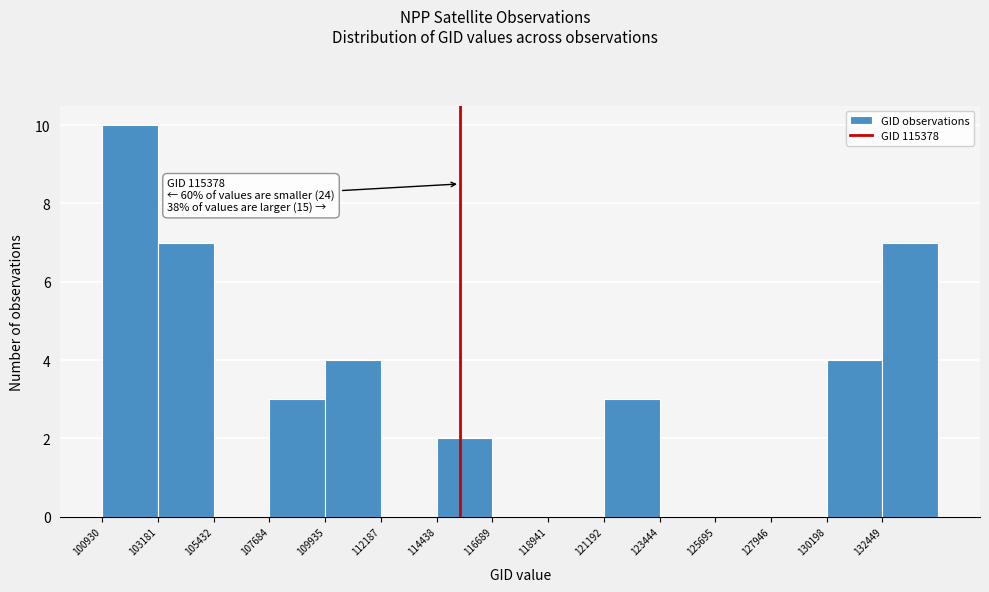

Which range on the x-axis has the tallest bar?

101000 to 103000